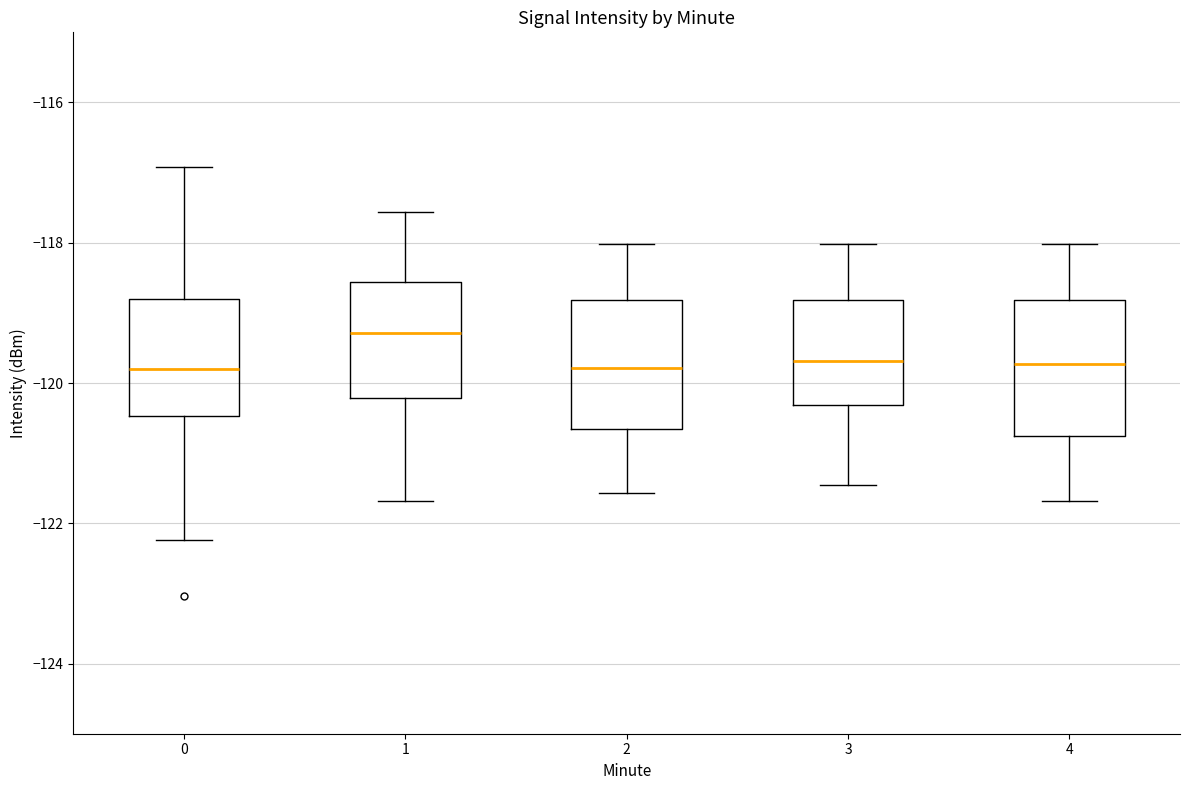

Reading left to right, read every box against the y-axis: the position of its median line, the range the box covers, and the ends of its whiskers. The values are not printed on the chart, so give them approximately, as read against the axis.

0: median -119.8, box -120.4 to -118.8, whiskers -122.2 to -117.0
1: median -119.2, box -120.2 to -118.6, whiskers -121.6 to -117.6
2: median -119.8, box -120.6 to -118.8, whiskers -121.6 to -118.0
3: median -119.6, box -120.4 to -118.8, whiskers -121.4 to -118.0
4: median -119.8, box -120.8 to -118.8, whiskers -121.6 to -118.0